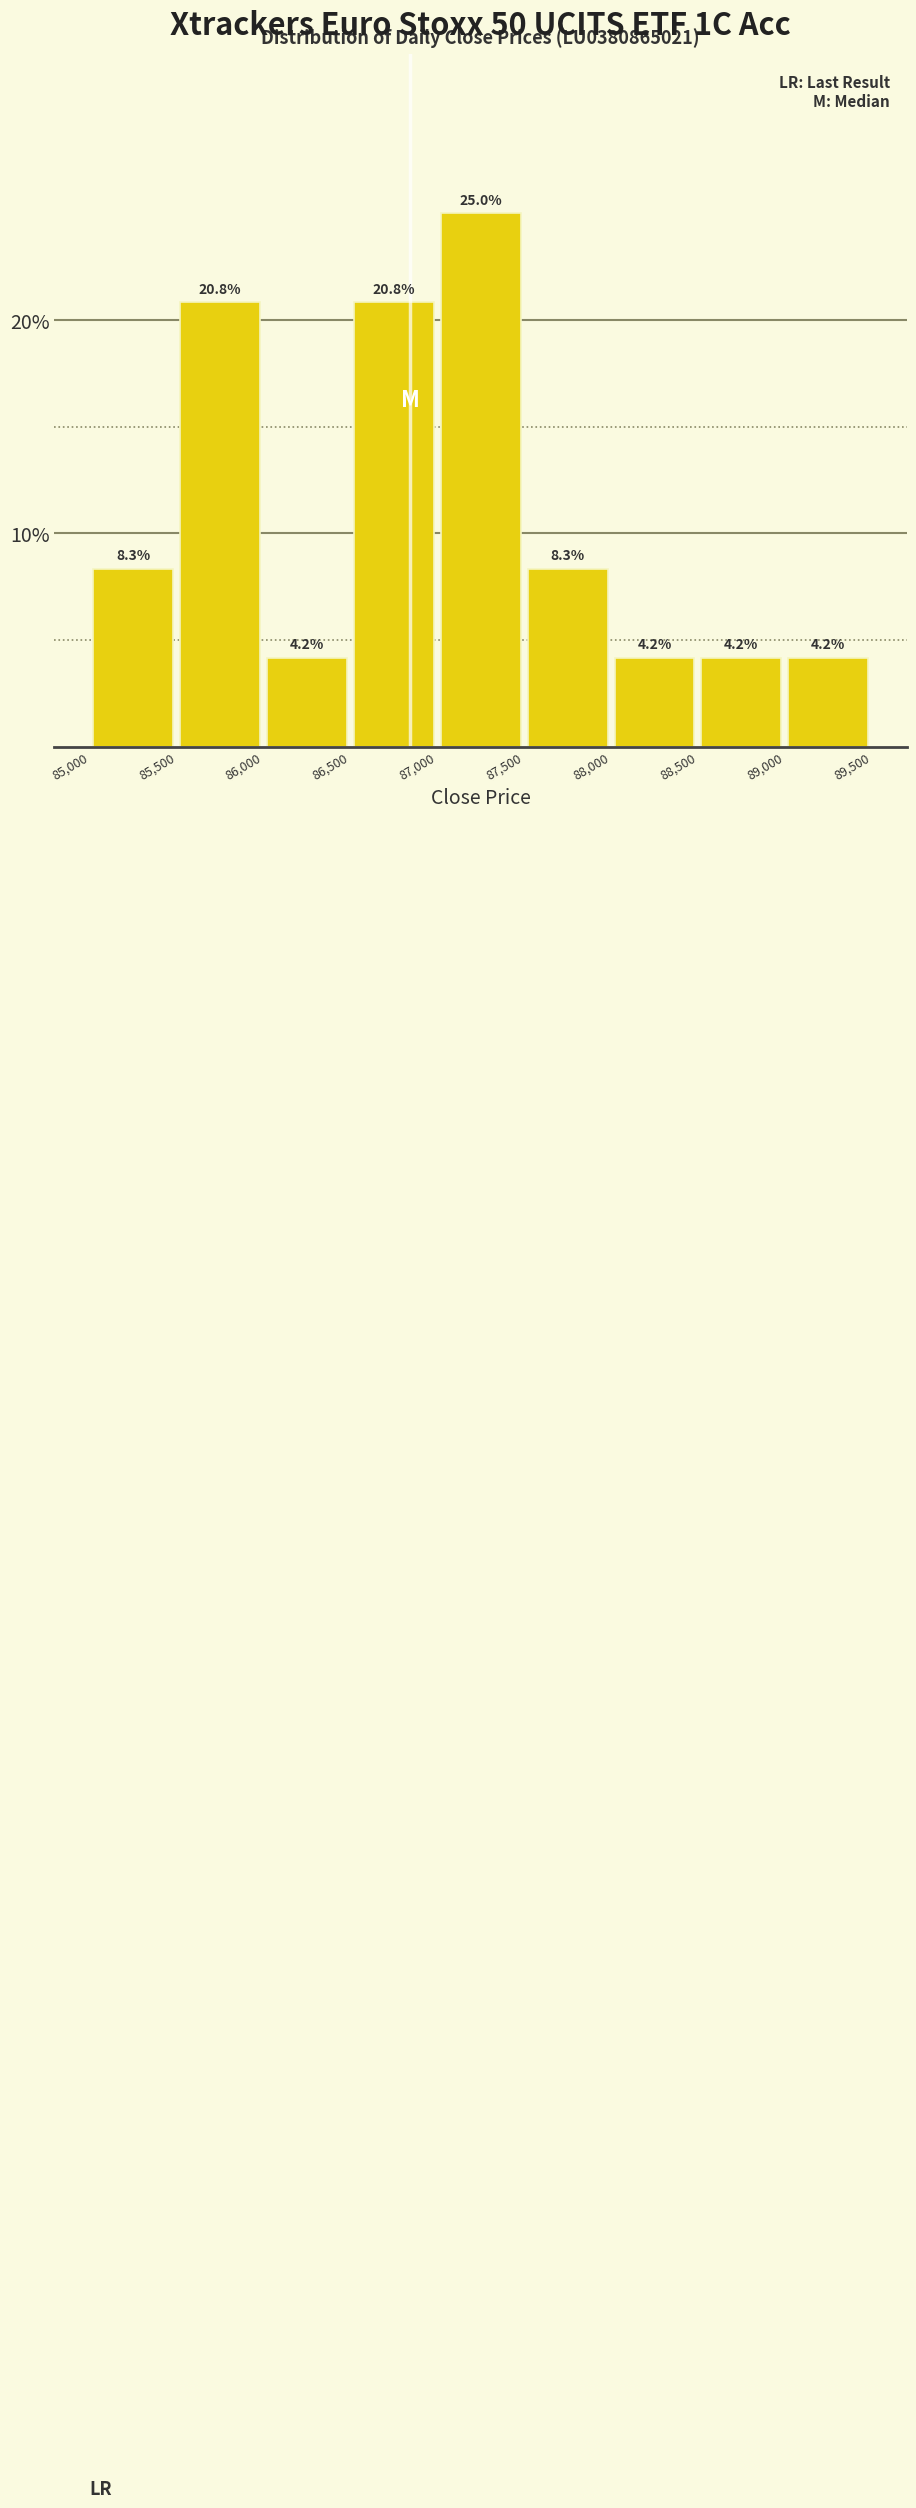

Reading left to right, transcribe this chart: for each bar, give the range it covers on the x-axis and its height.

85,000 to 85,500: 8.3
85,500 to 86,000: 20.8
86,000 to 86,500: 4.2
86,500 to 87,000: 20.8
87,000 to 87,500: 25.0
87,500 to 88,000: 8.3
88,000 to 88,500: 4.2
88,500 to 89,000: 4.2
89,000 to 89,500: 4.2